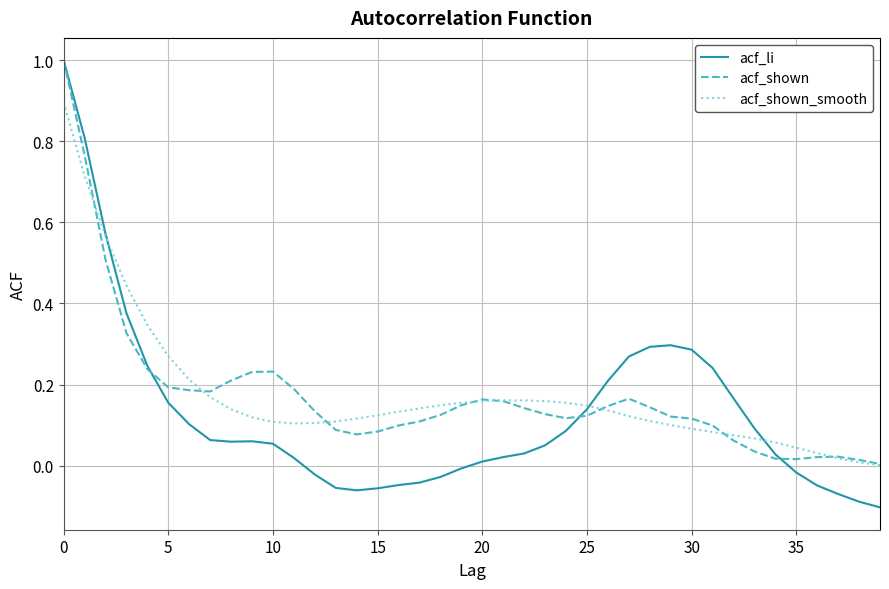

What is the maximum value for acf_shown_smooth?

0.9